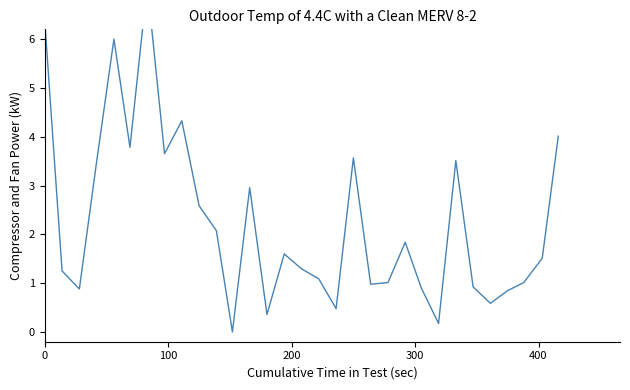

Reading left to right, list all the values displayed in this chart.

6.4	1.2	0.9	3.5	6.0	3.8	7.1	3.7	4.3	2.6	2.1	0.0	3.0	0.4	1.6	1.3	1.1	0.5	3.6	1.0	1.0	1.8	0.9	0.2	3.5	0.9	0.6	0.8	1.0	1.5	4.0